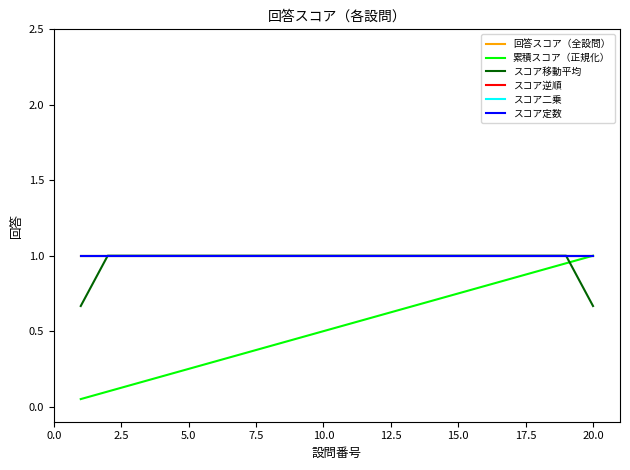

Does the chart have visible grid lines?

No